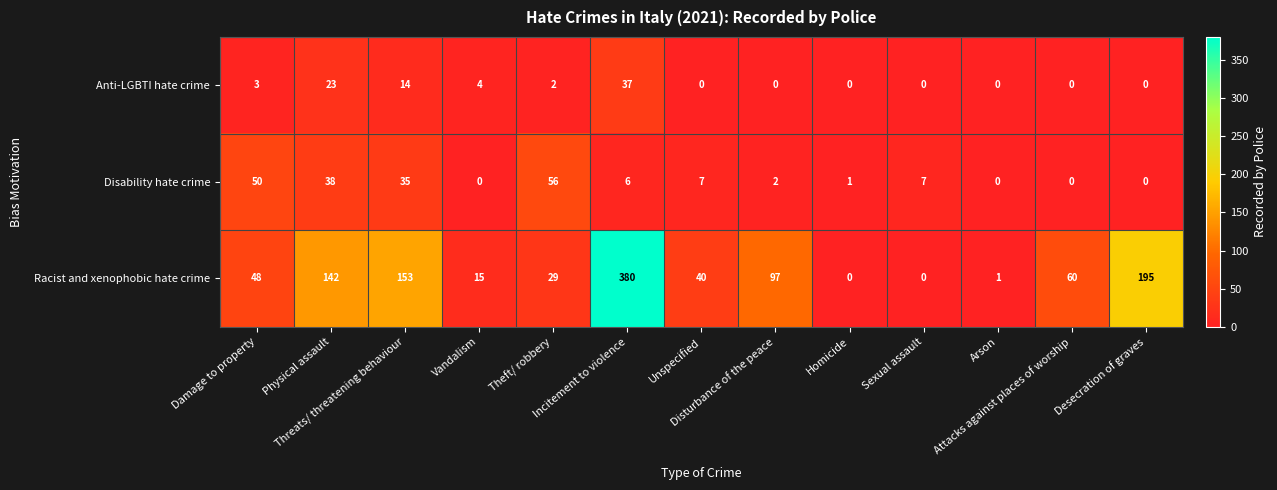

How many data points does each series have?

13